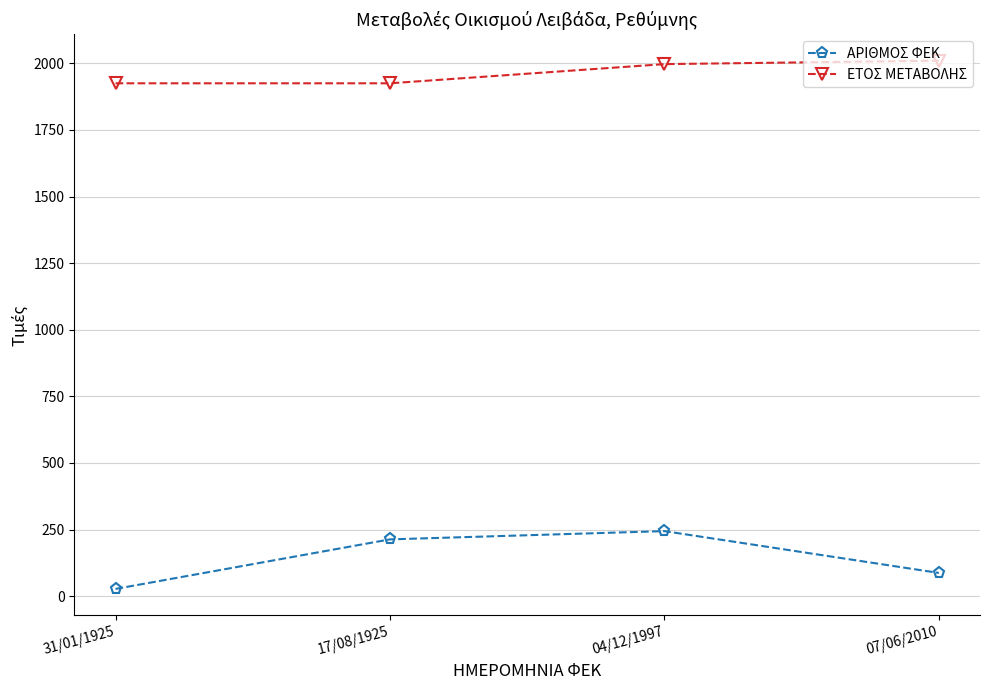

Reading left to right, list all the values displayed in this chart.

ΑΡΙΘΜΟΣ ΦΕΚ: 31/01/1925=27	17/08/1925=213	04/12/1997=244	07/06/2010=87
ΕΤΟΣ ΜΕΤΑΒΟΛΗΣ: 31/01/1925=1925	17/08/1925=1925	04/12/1997=1997	07/06/2010=2010